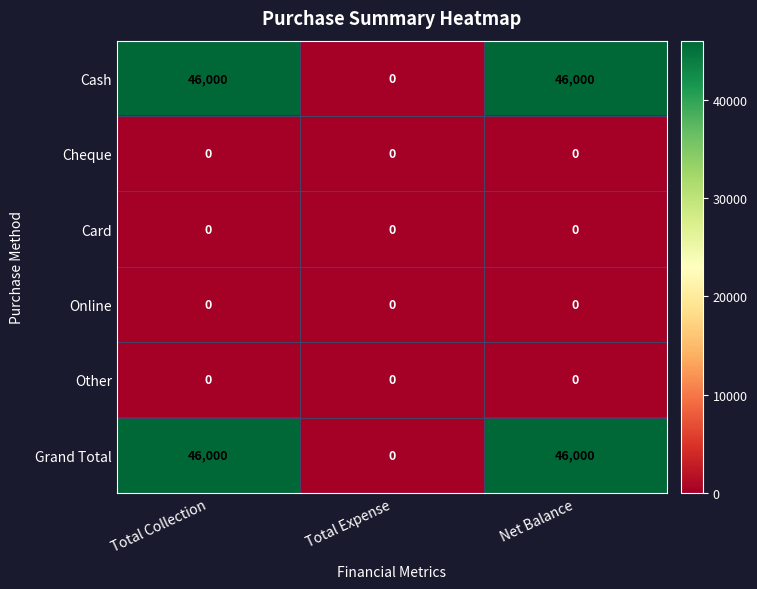

Reading left to right, list all the values displayed in this chart.

Cash: 46000	0	46000
Cheque: 0	0	0
Card: 0	0	0
Online: 0	0	0
Other: 0	0	0
Grand Total: 46000	0	46000